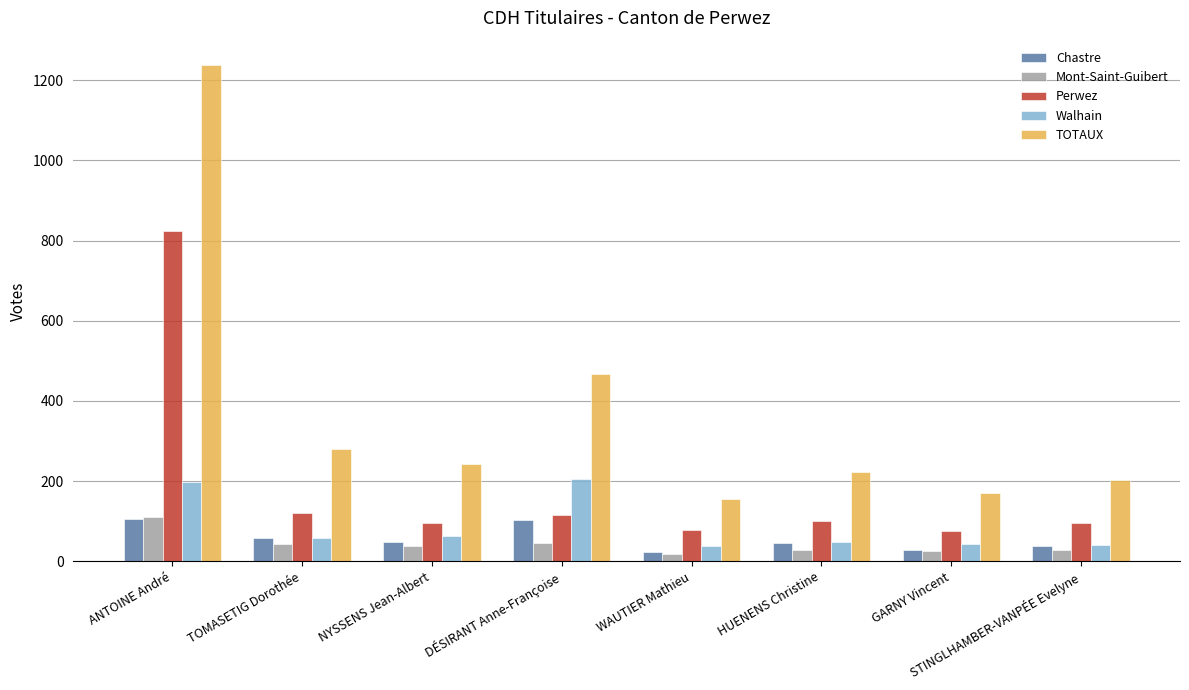

What is the minimum value for Chastre?

22